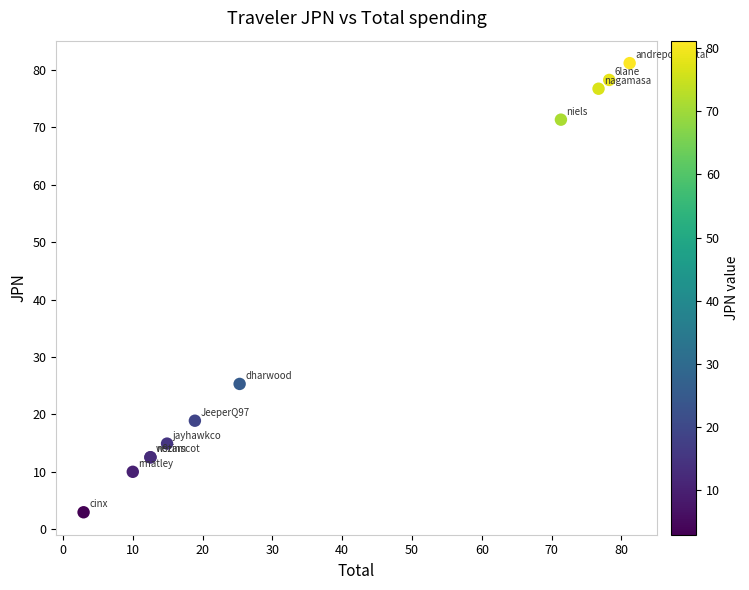

What Y value in the scatter plot is closest to 42?

25.3